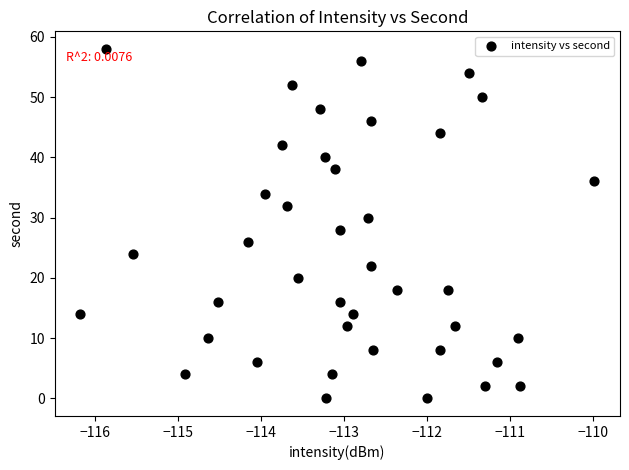

Count the number of points in this scatter plot.

40